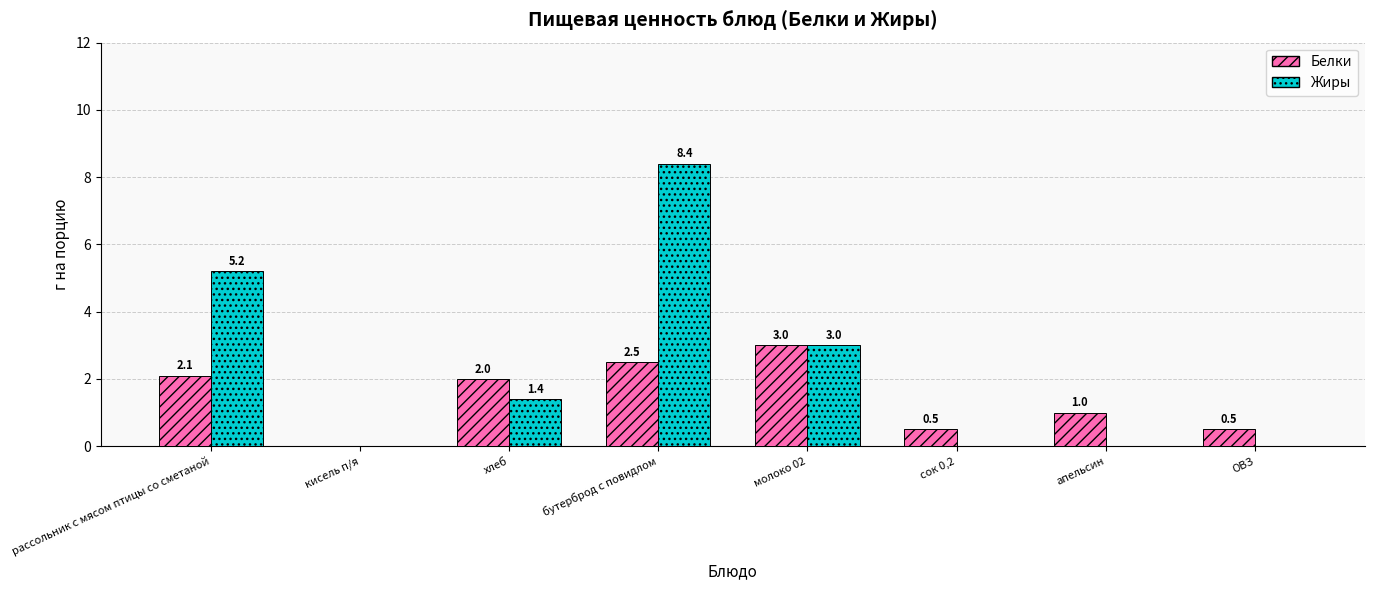

Is the value of Жиры at сок 0,2 greater than the value of Белки at хлеб?

No